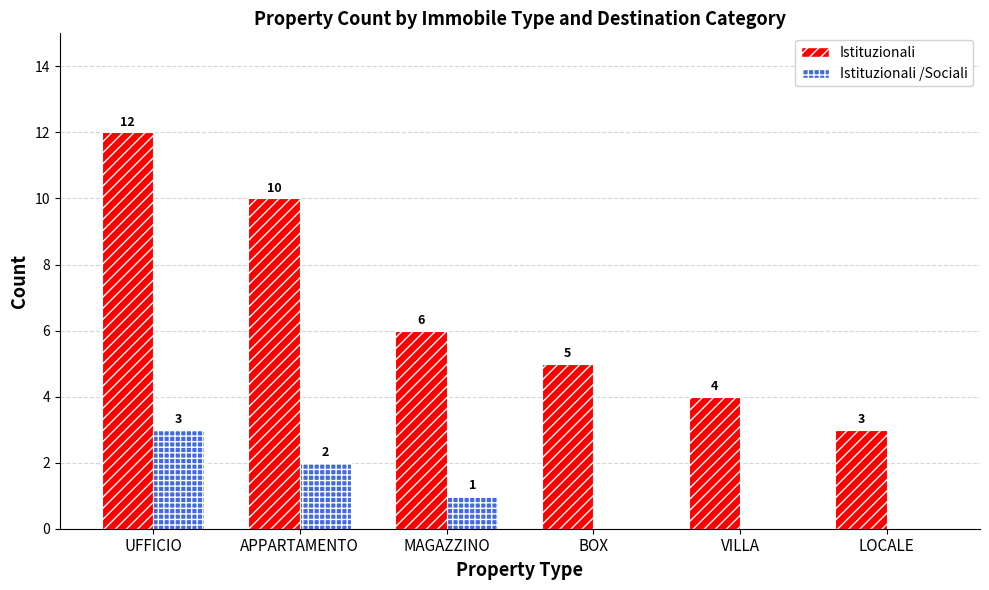

Where is Istituzionali nearest to the value 7?

MAGAZZINO